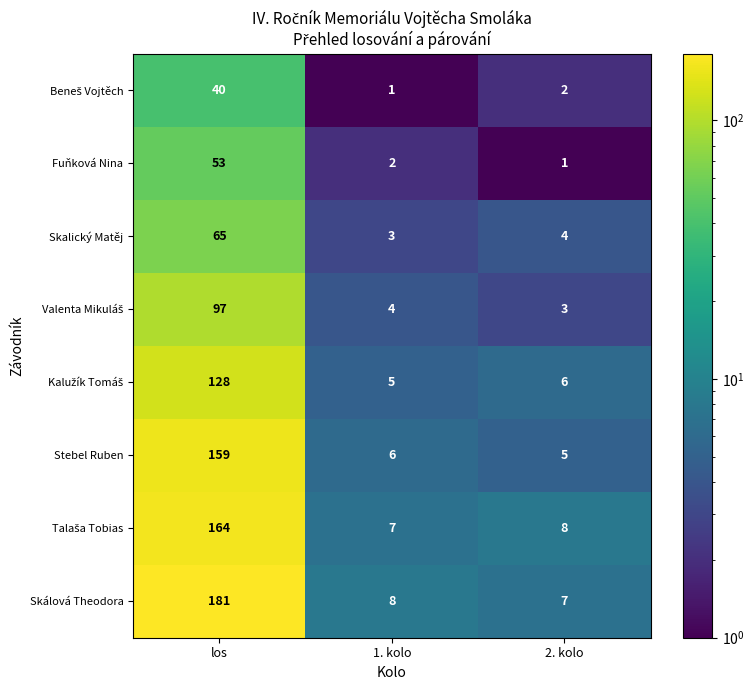

At which category is the sum across all series the highest?

los